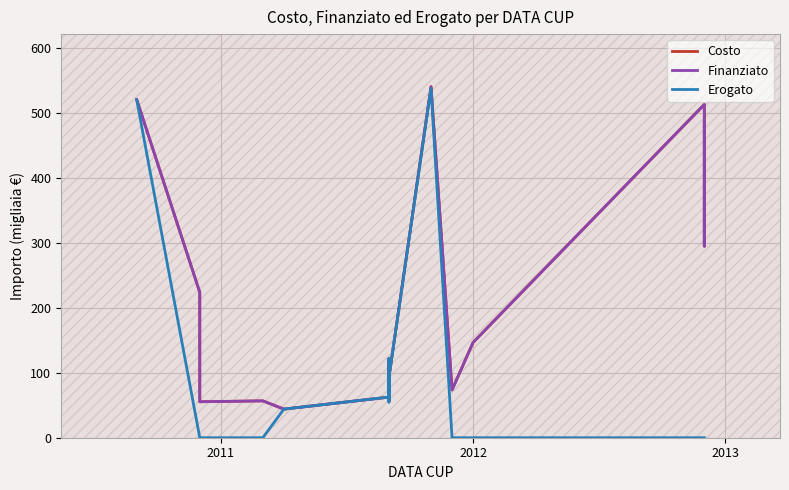

True or false: Costo and Finanziato cross at least once.

False